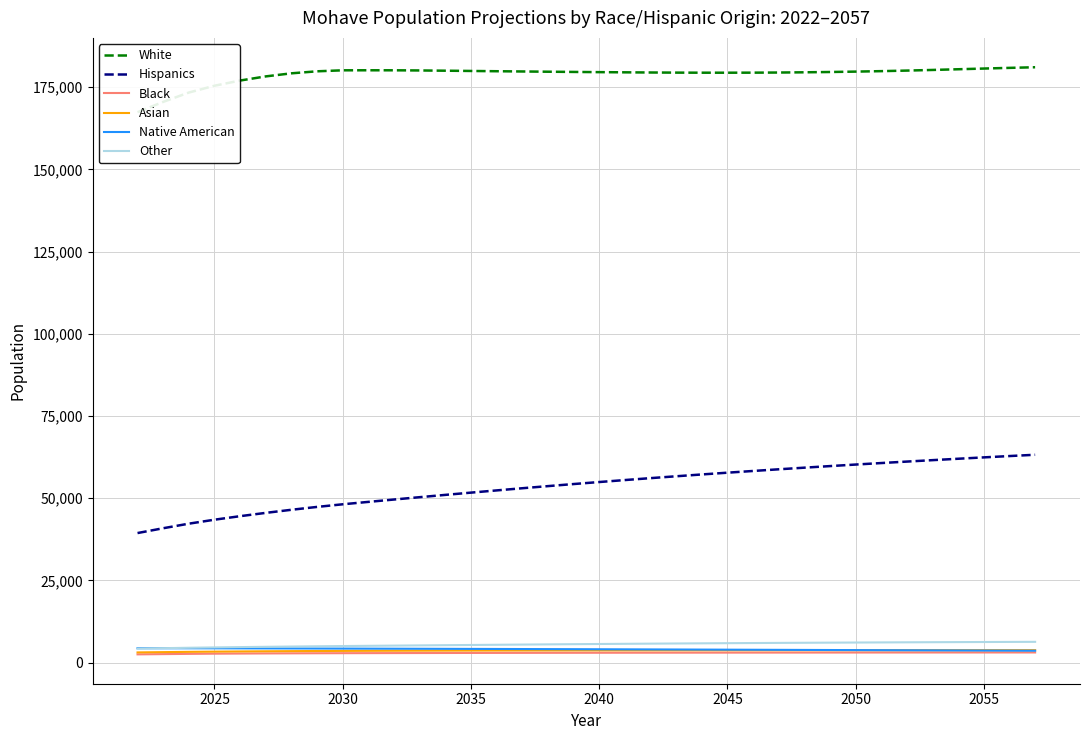

The value of Hispanics at 2030 is 48161.0. True or false?

True